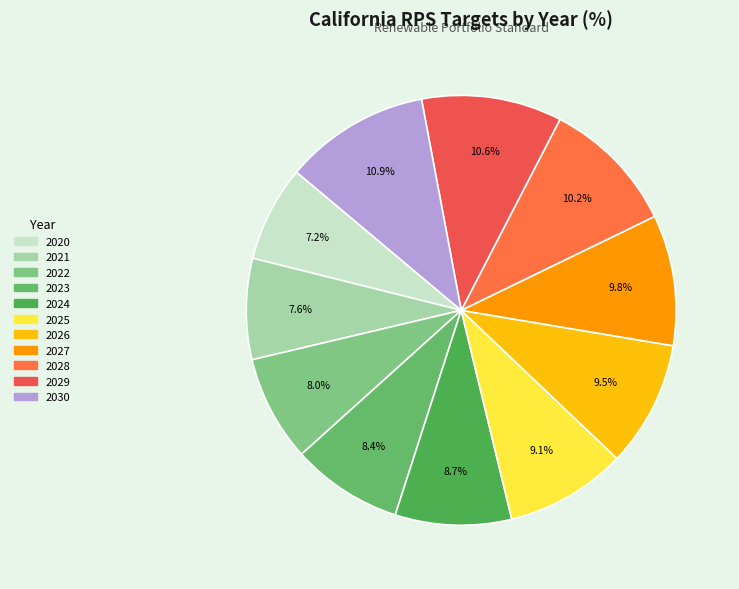

Which category has the biggest portion of the pie?

2030